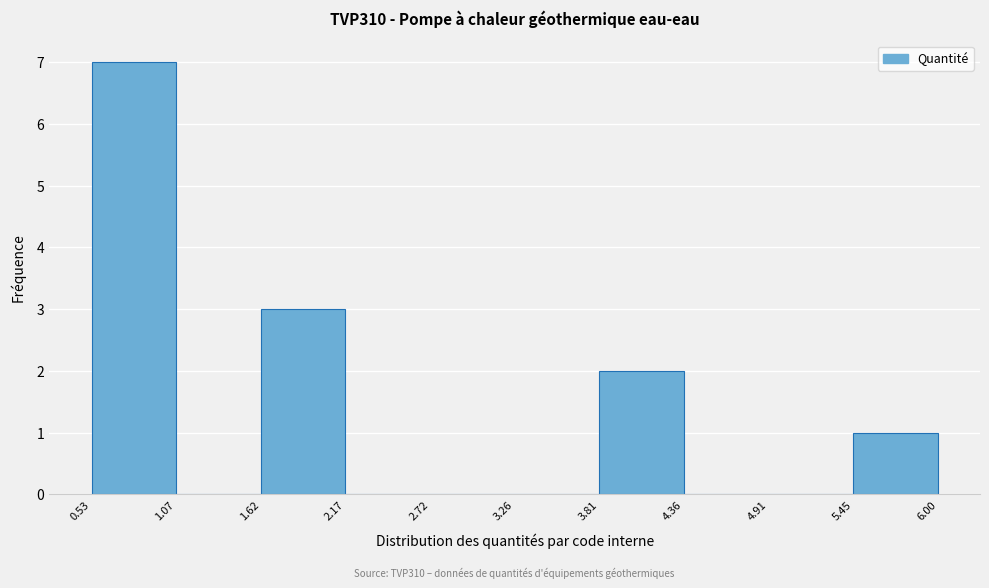

Which range on the x-axis has the tallest bar?

0.53 to 1.07